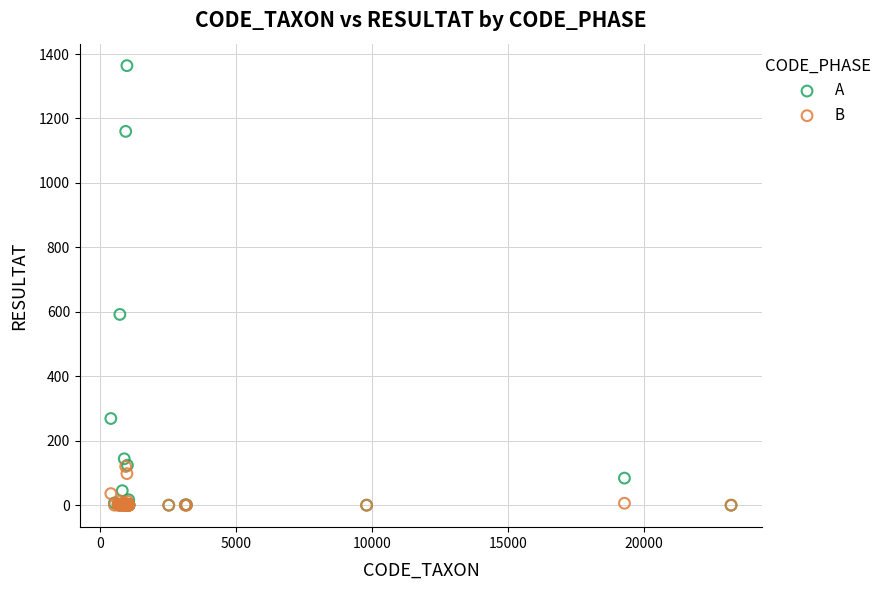

Across all series, what Y value is closest to 682?

592